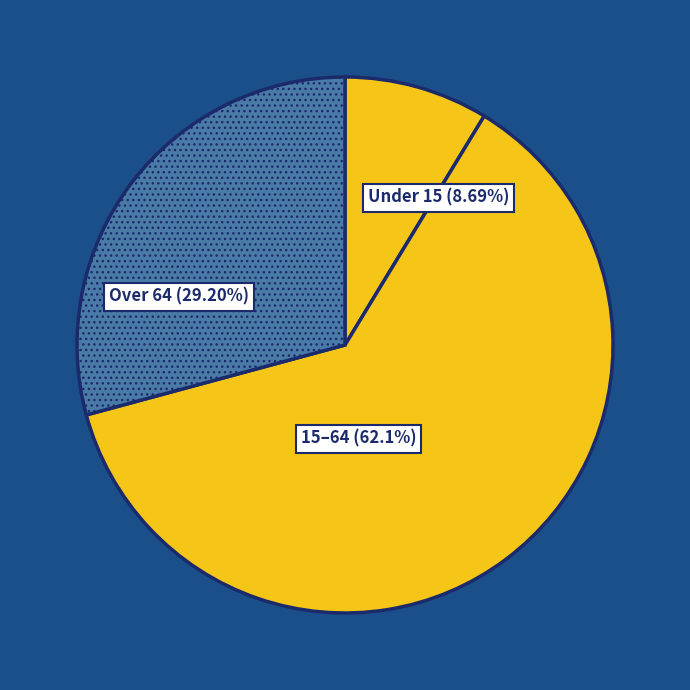

Between 15–64 and Under 15, which is larger?

15–64